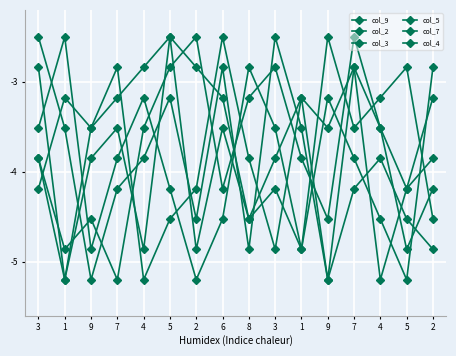

Rank the categories by col_2 value from lowest to highest.

1, 4, 1, 8, 2, 3, 9, 7, 7, 6, 4, 3, 2, 5, 5, 9